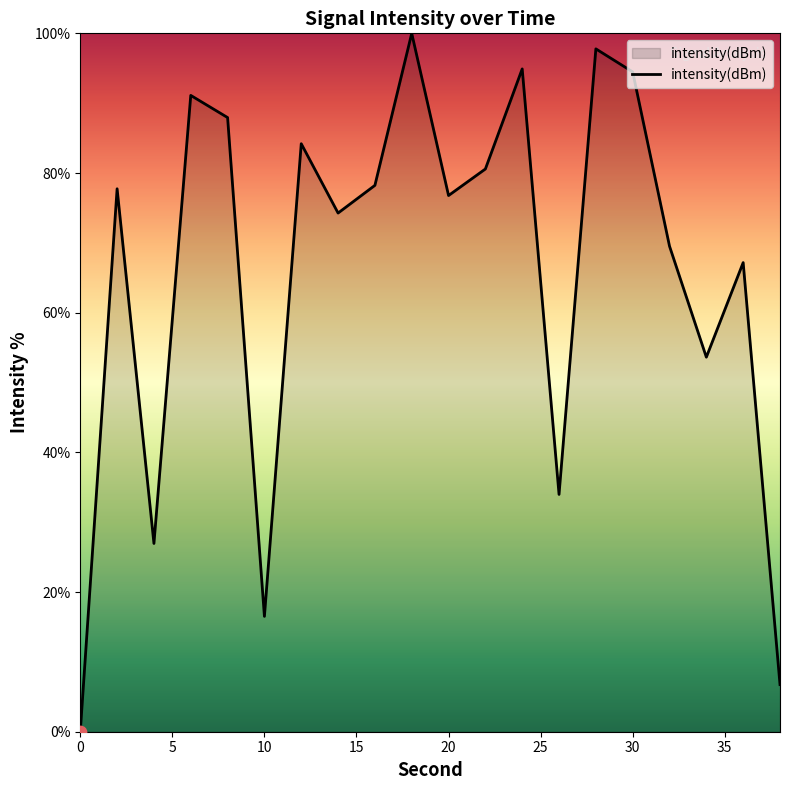

What is the greatest value displayed?

100.0